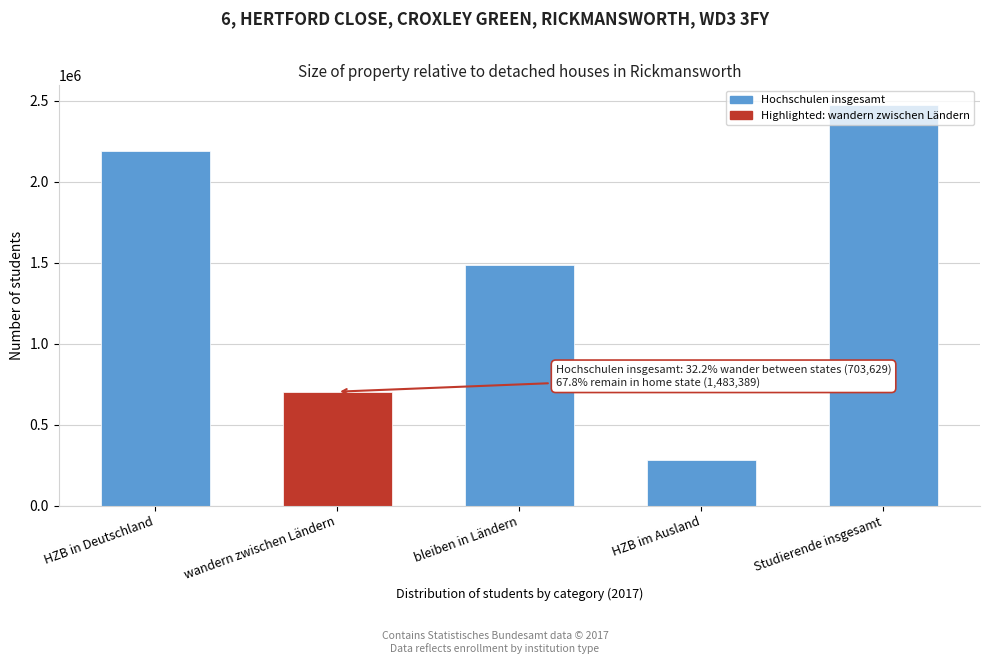

Which category has the highest value across all series?

Studierende insgesamt